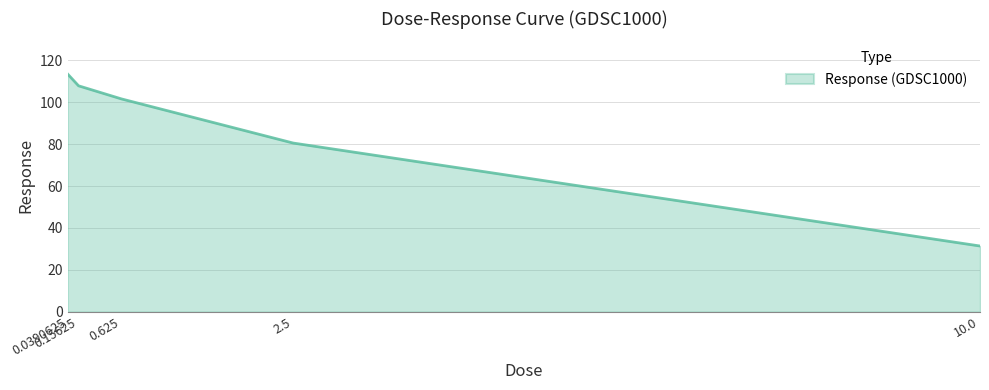

What is the maximum value shown in the chart?

113.4